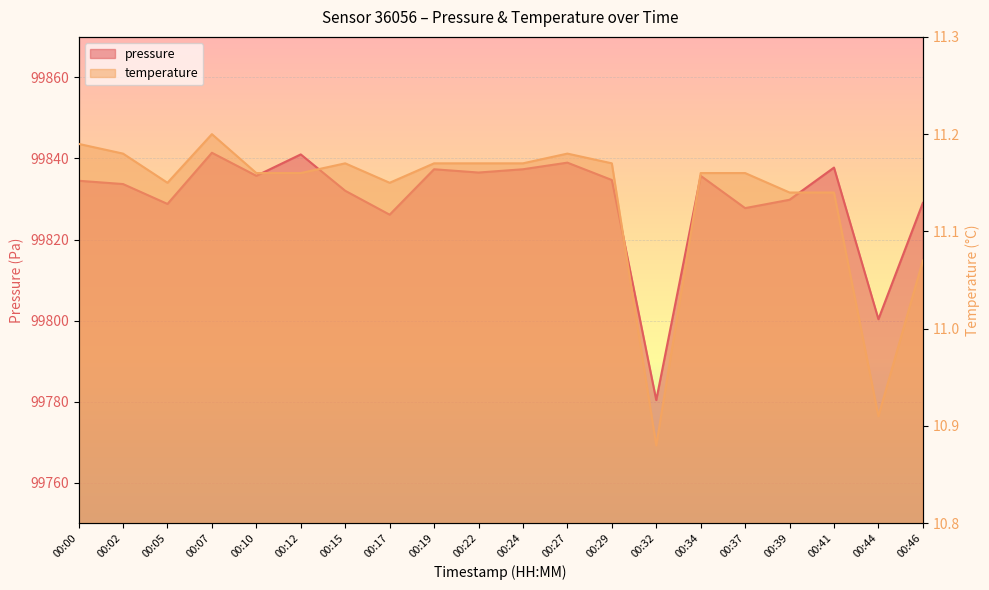

Is it true that temperature equals 7.5 at 00:19?

False